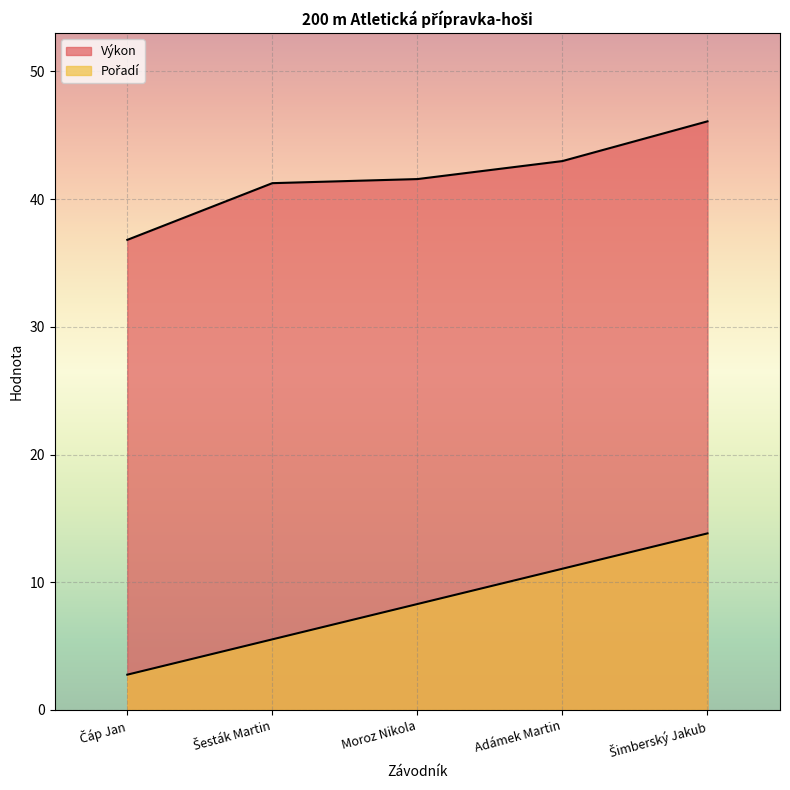

Count the number of data series in this chart.

2